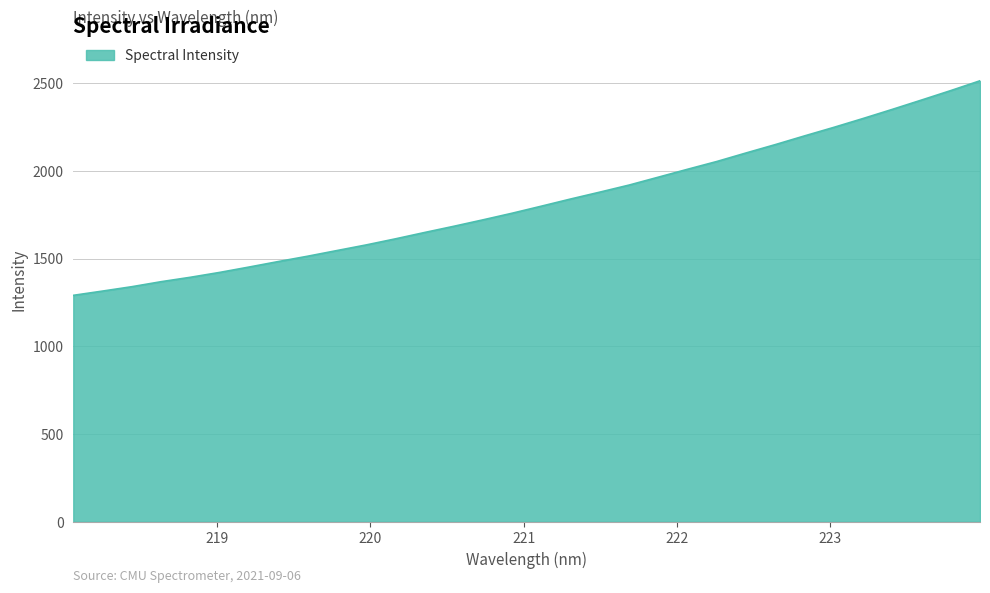

What is the minimum value shown in the chart?

1290.9